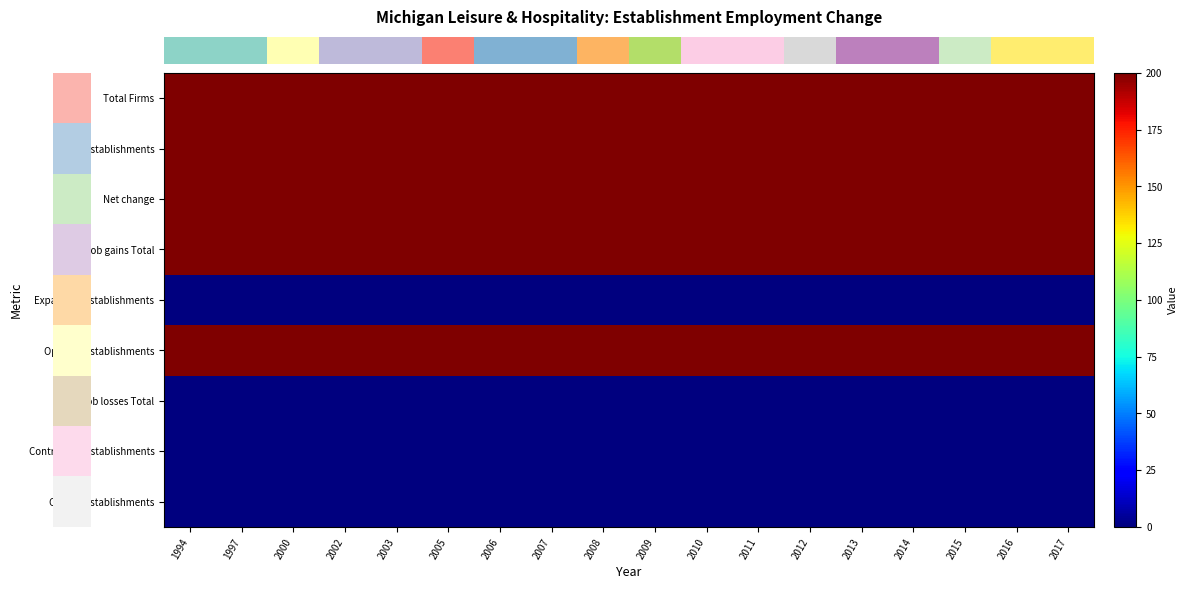

What is the total value across all series at 2014?

1000